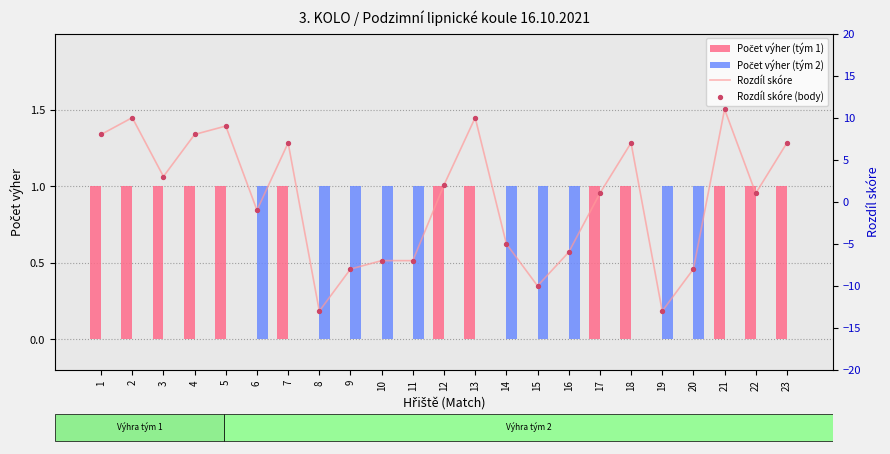

What are all the series names shown in the legend?

Počet výher (tým 1), Počet výher (tým 2), Rozdíl skóre, Rozdíl skóre (body)